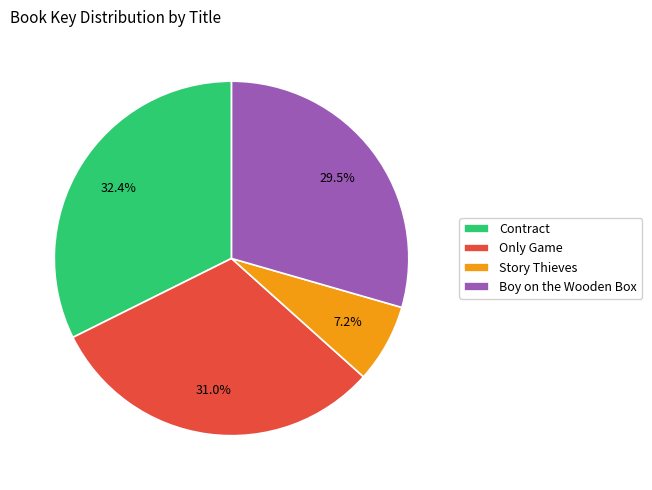

How many segments does this pie chart have?

4